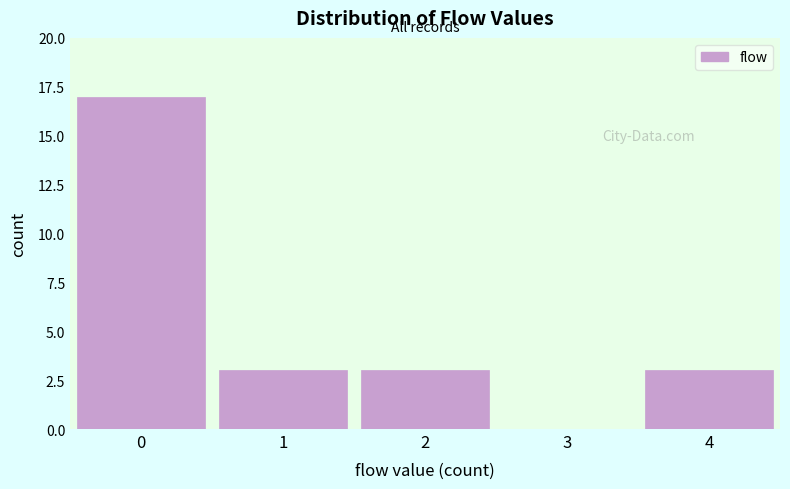

Reading left to right, transcribe this chart: for each bar, give the range it covers on the x-axis and its height. The values are not printed on the chart, so give them approximately, as read against the axis.

-0.5 to 0.5: 17
0.5 to 1.5: 3
1.5 to 2.5: 3
2.5 to 3.5: 0
3.5 to 4.5: 3